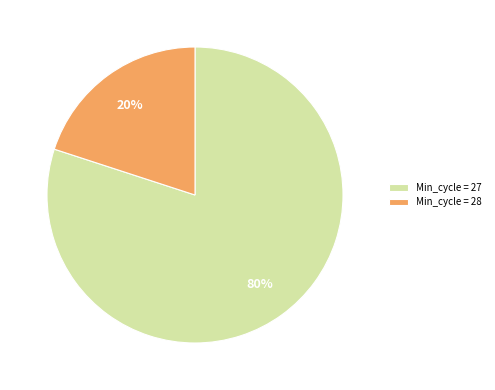

To the nearest percent, what is the average slice percentage?

50%